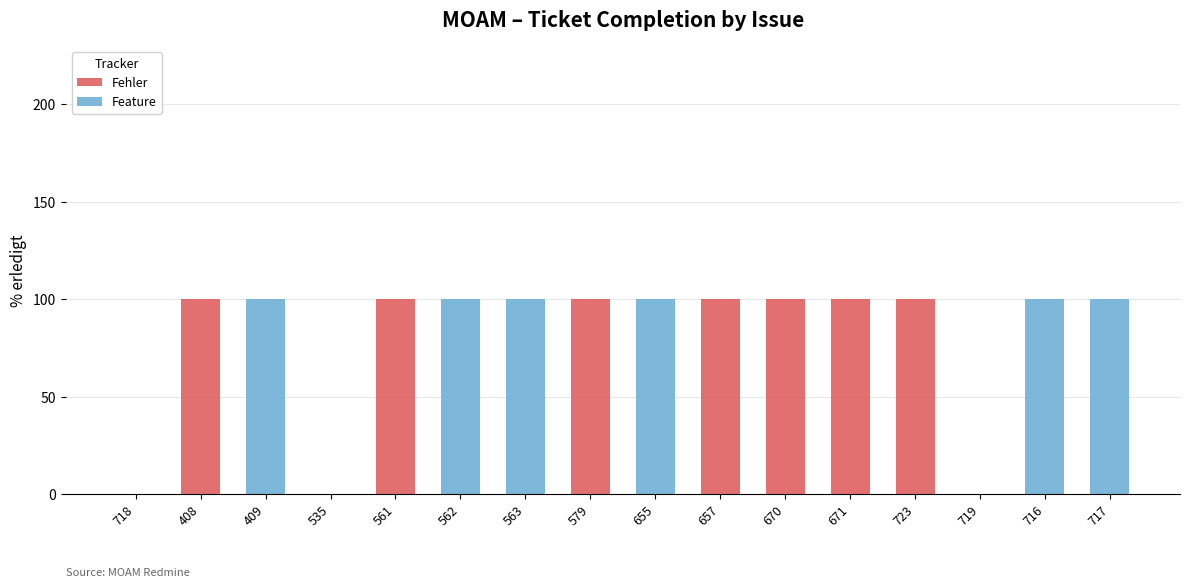

What is the total value across all series at 655?

100